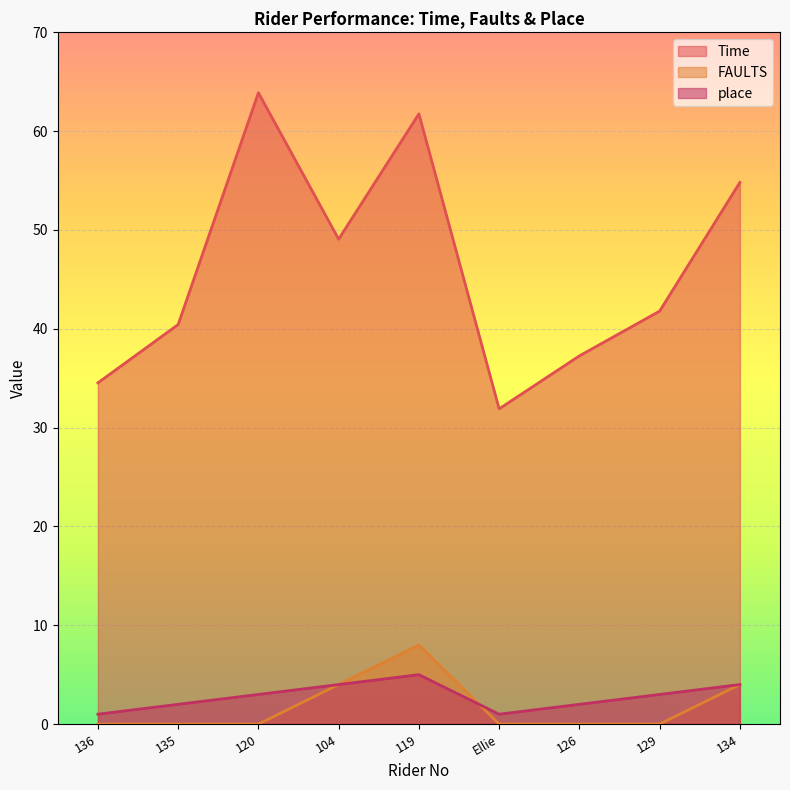

Reading left to right, what are all the values shown in this chart?

Time: 136=34.5	135=40.4	120=63.9	104=49.1	119=61.8	Ellie=31.9	126=37.3	129=41.8	134=54.8
FAULTS: 136=0.0	135=0.0	120=0.0	104=4.0	119=8.0	Ellie=0.0	126=0.0	129=0.0	134=4.0
place: 136=1.0	135=2.0	120=3.0	104=4.0	119=5.0	Ellie=1.0	126=2.0	129=3.0	134=4.0